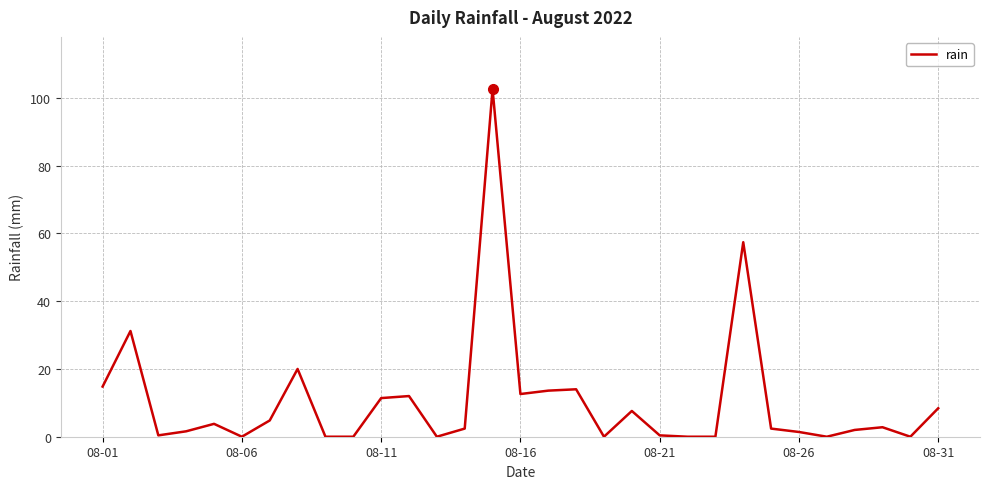

What is the maximum value shown in the chart?

102.6